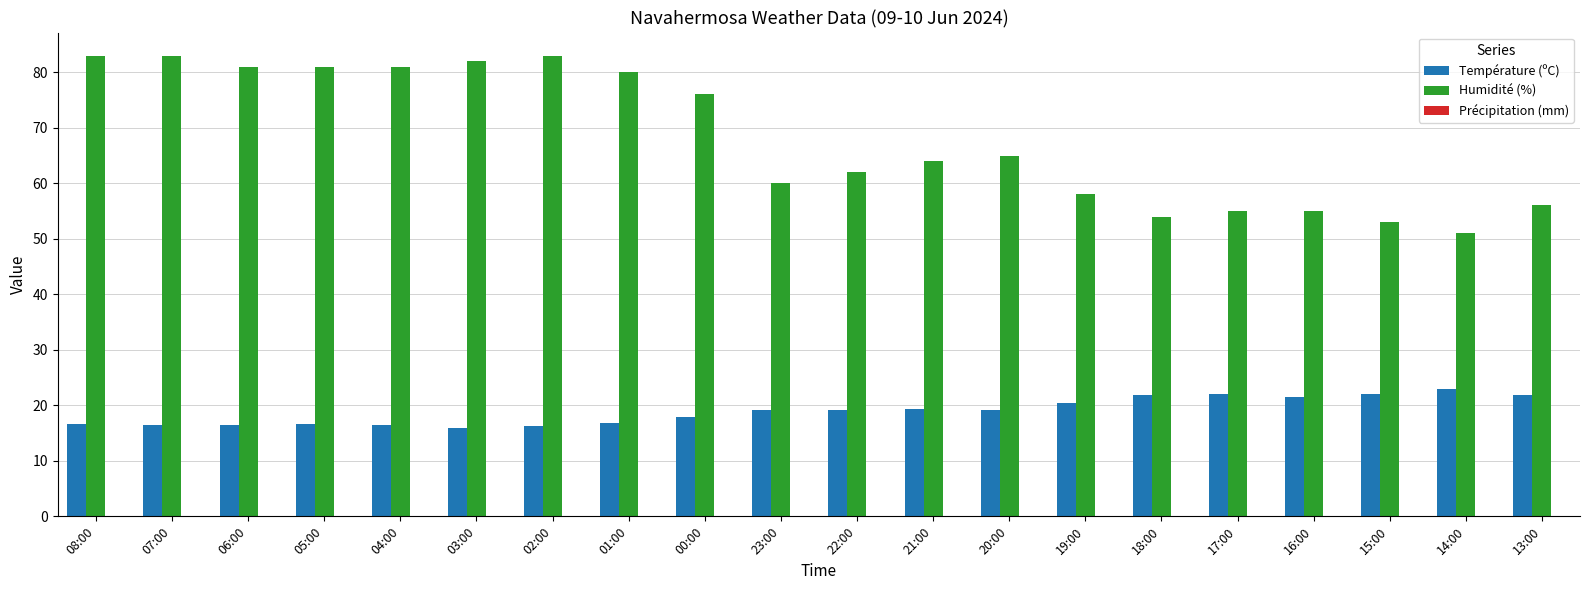

What is the spread (max minus min) of values at 00:00?

58.1